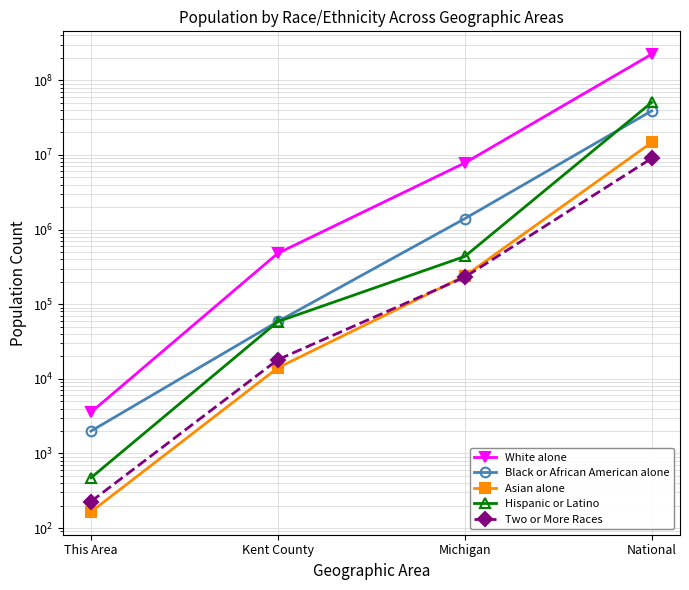

Reading right to left, list all the values displayed in this chart.

White alone: 223553265	7803120	481594	3560
Black or African American alone: 38929319	1400362	58648	1994
Asian alone: 14674252	238199	14053	165
Hispanic or Latino: 50477594	436358	58437	472
Two or More Races: 9009073	230319	18059	227